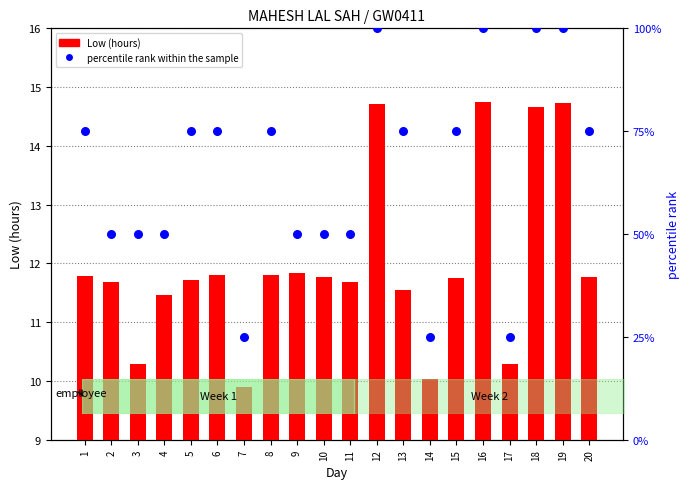

At how many categories does at least one series exceed 74?

11